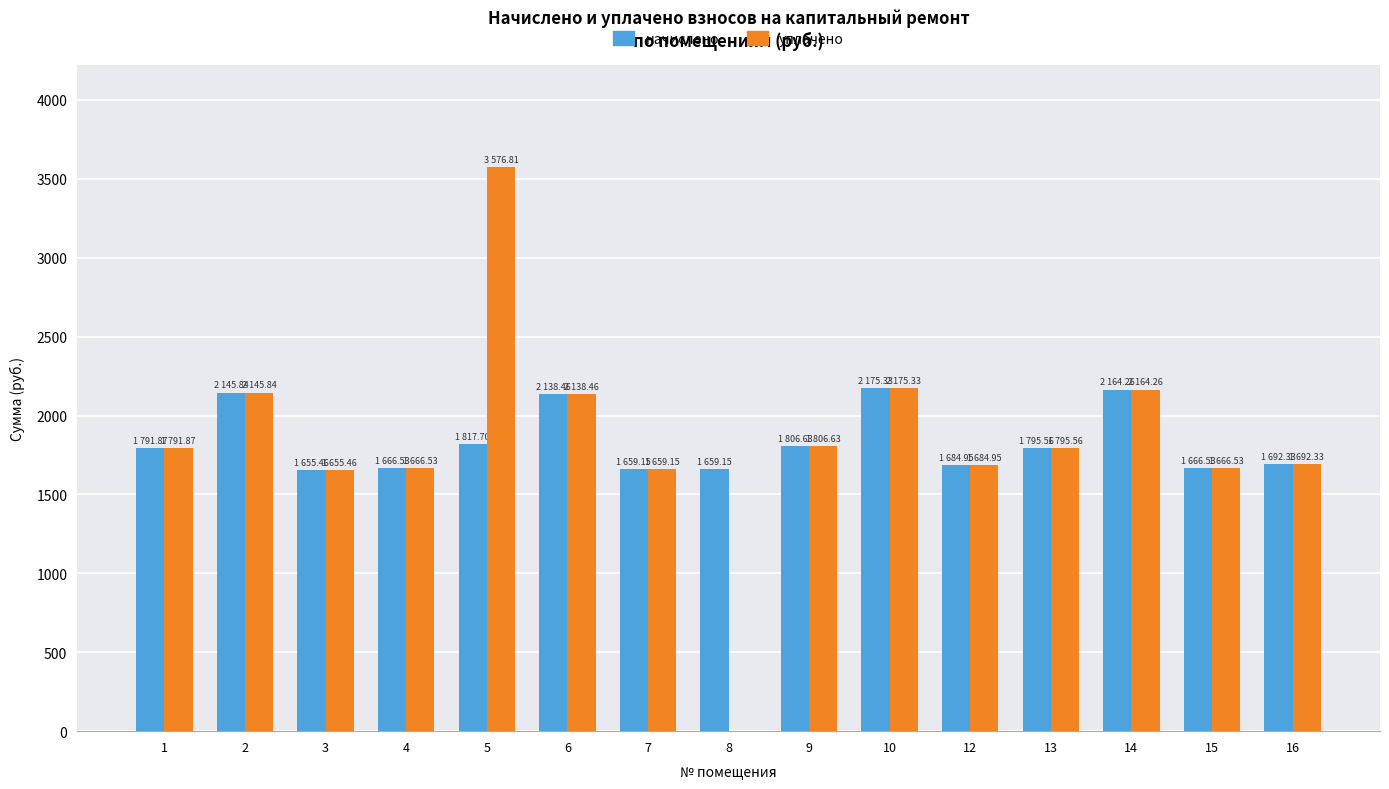

The value of уплачено at 9 is 2612.5. True or false?

False